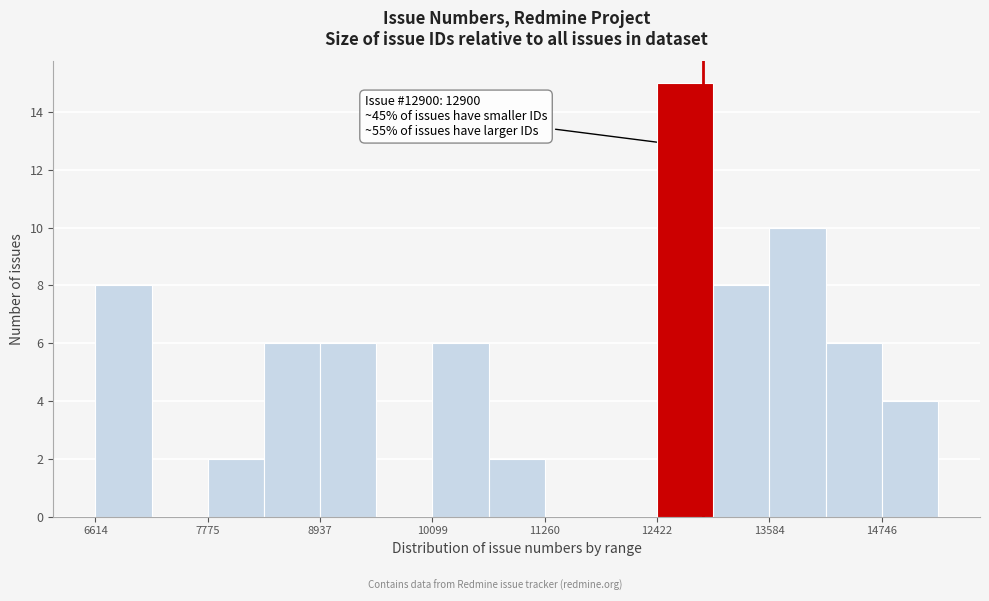

Read against the x-axis, roughly where is the centre of the tallest bar?

12800